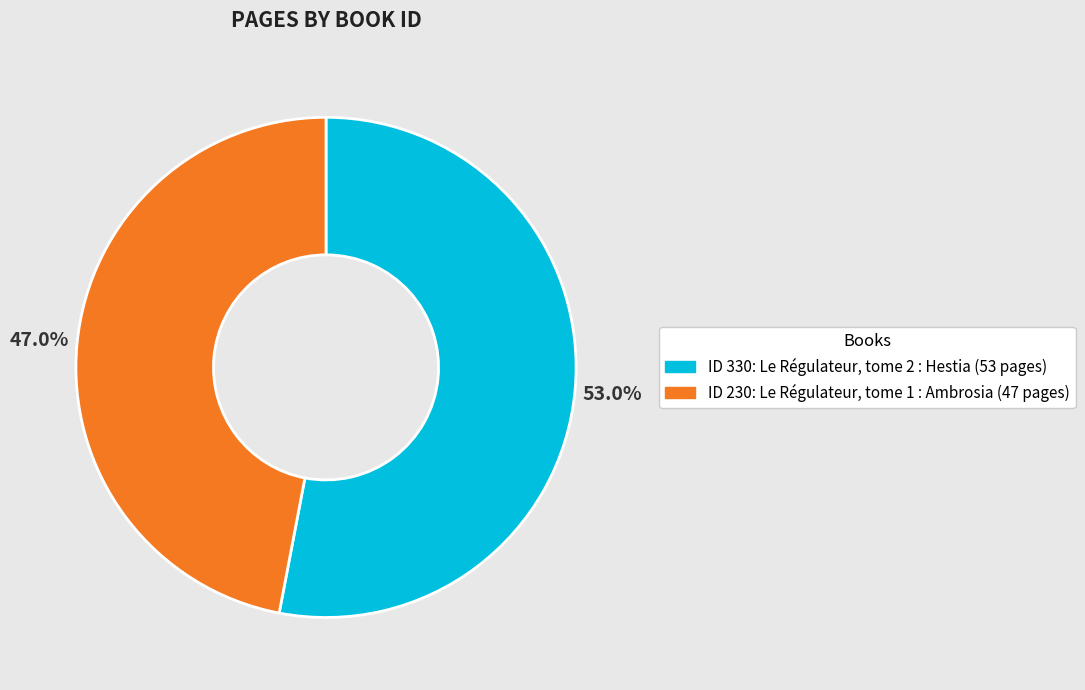

Does any single category account for the majority?

Yes